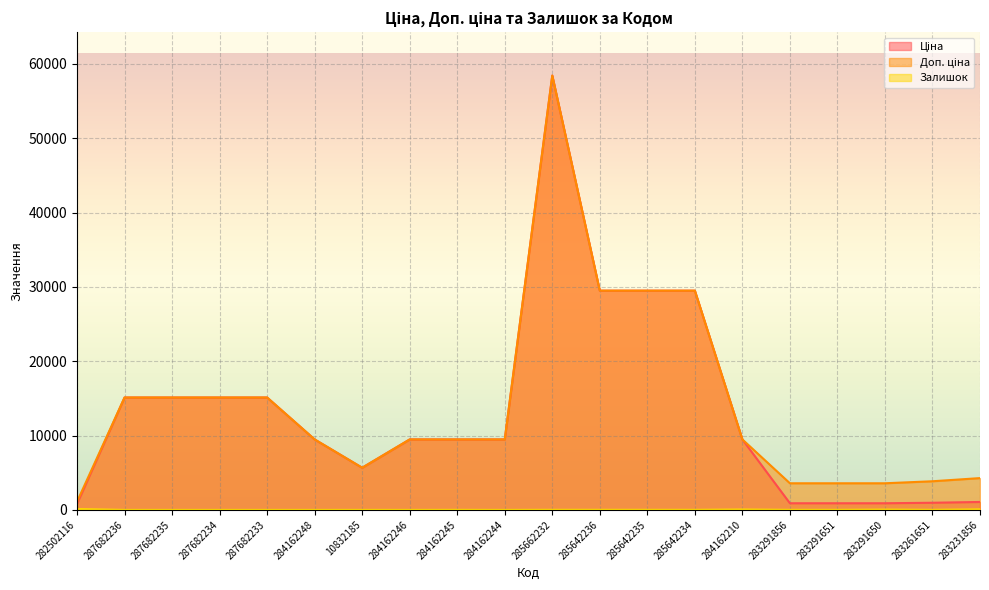

Between 287682233 and 283291856, which is larger?

287682233